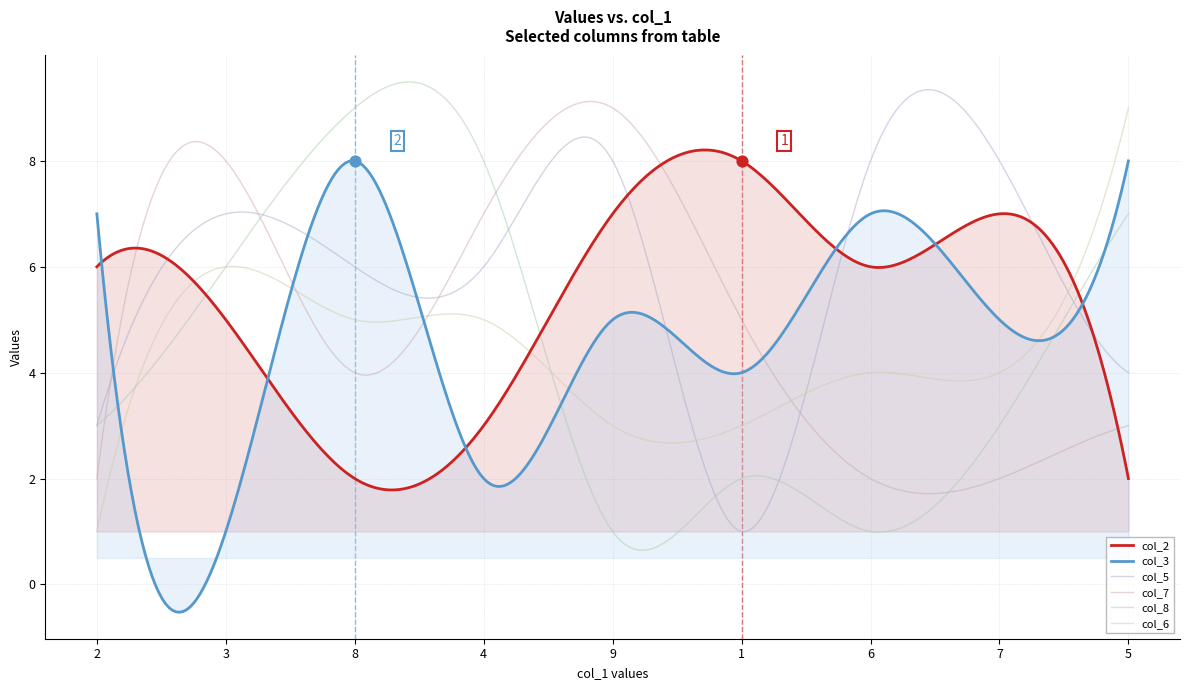

At which category is the sum across all series the highest?

8